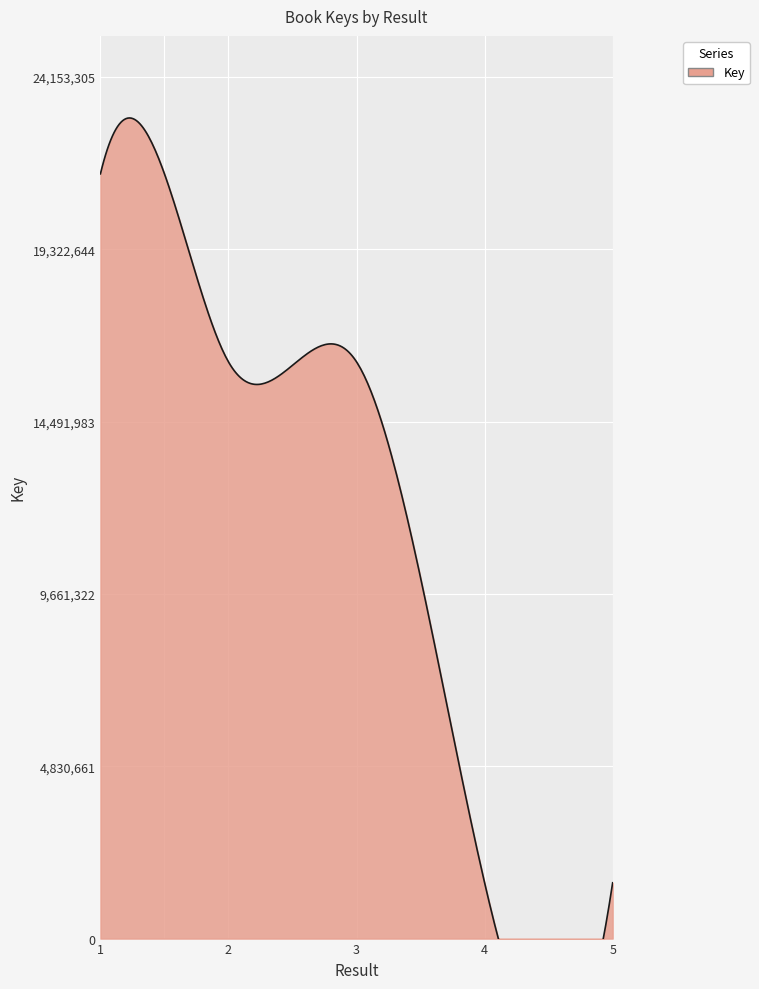

What is the approximate value at 2, to the nearest 50?

16165050